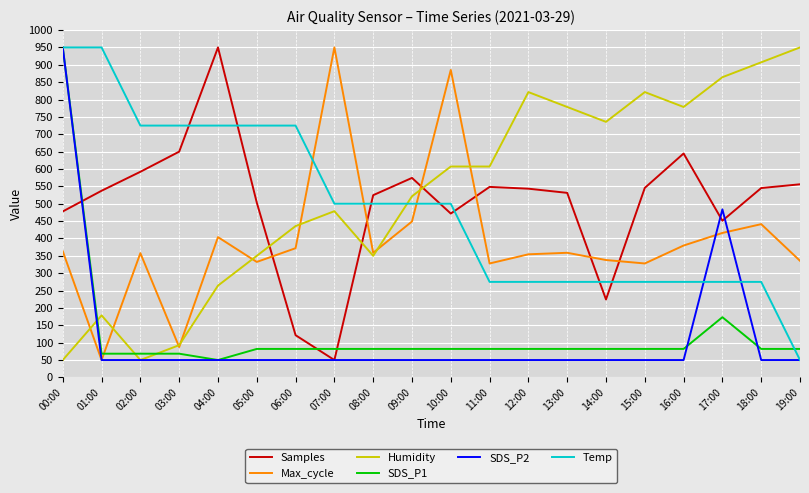

The value of Temp at 15:00 is 81.3. True or false?

False